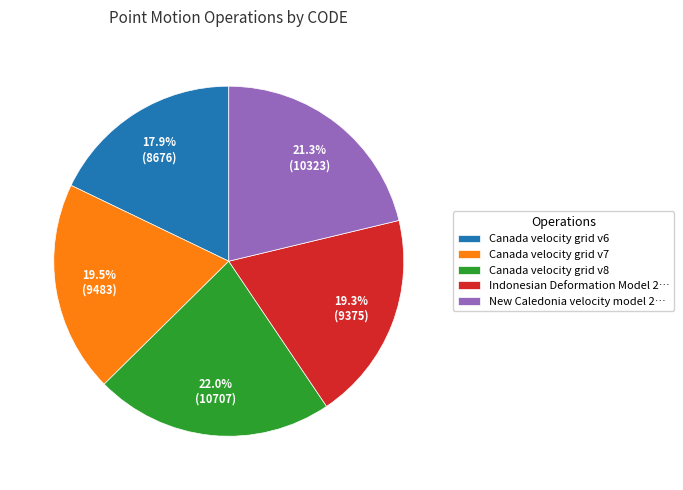

Is there any slice that represents more than half of the pie?

No